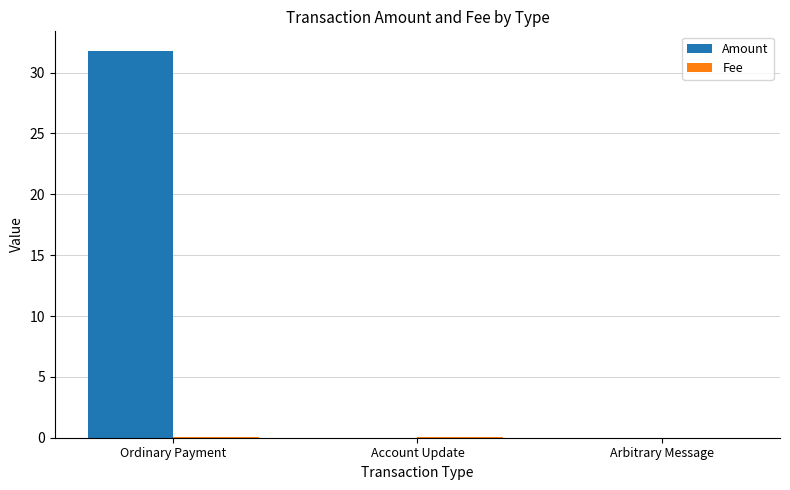

Which series changed the most between Ordinary Payment and Arbitrary Message?

Amount